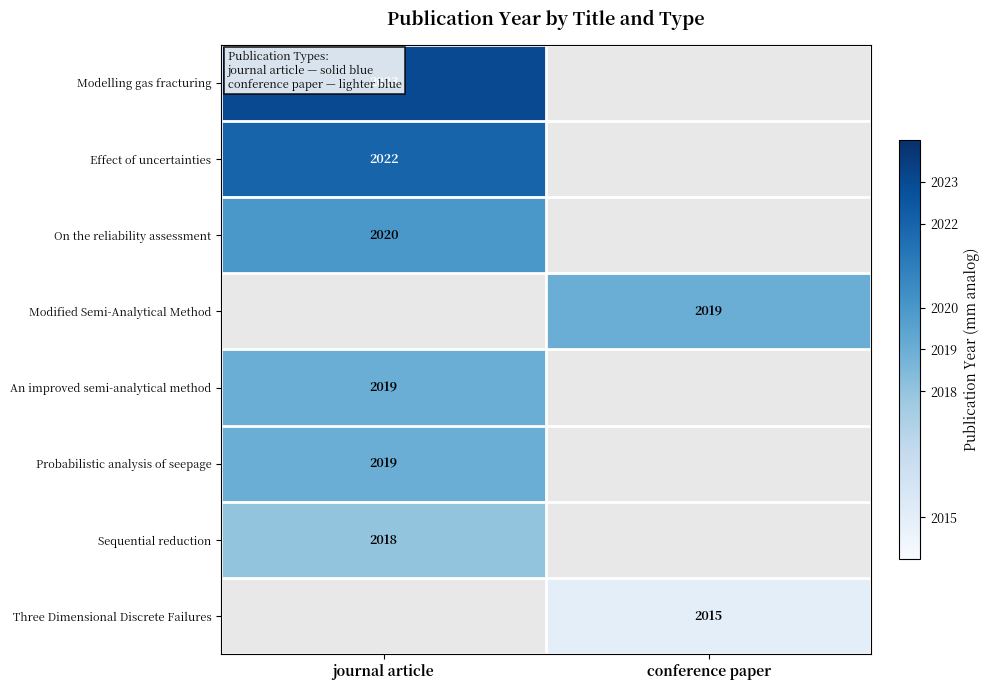

The An improved semi-analytical method series shows 2963 at journal article. True or false?

False